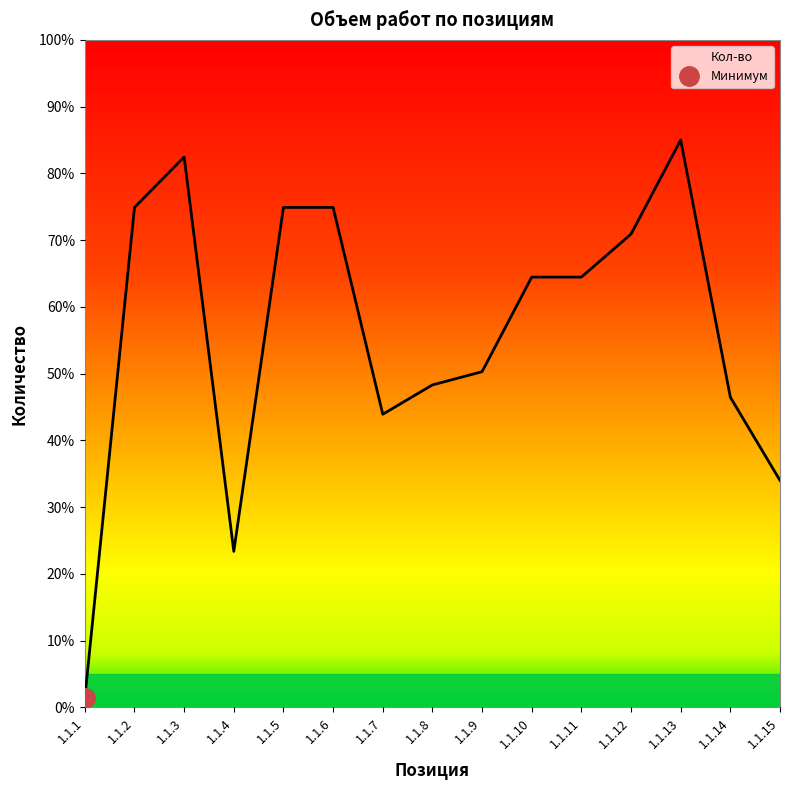

Rank the categories by value from lowest to highest.

1.1.1, 1.1.4, 1.1.15, 1.1.7, 1.1.14, 1.1.8, 1.1.9, 1.1.10, 1.1.11, 1.1.12, 1.1.2, 1.1.5, 1.1.6, 1.1.3, 1.1.13